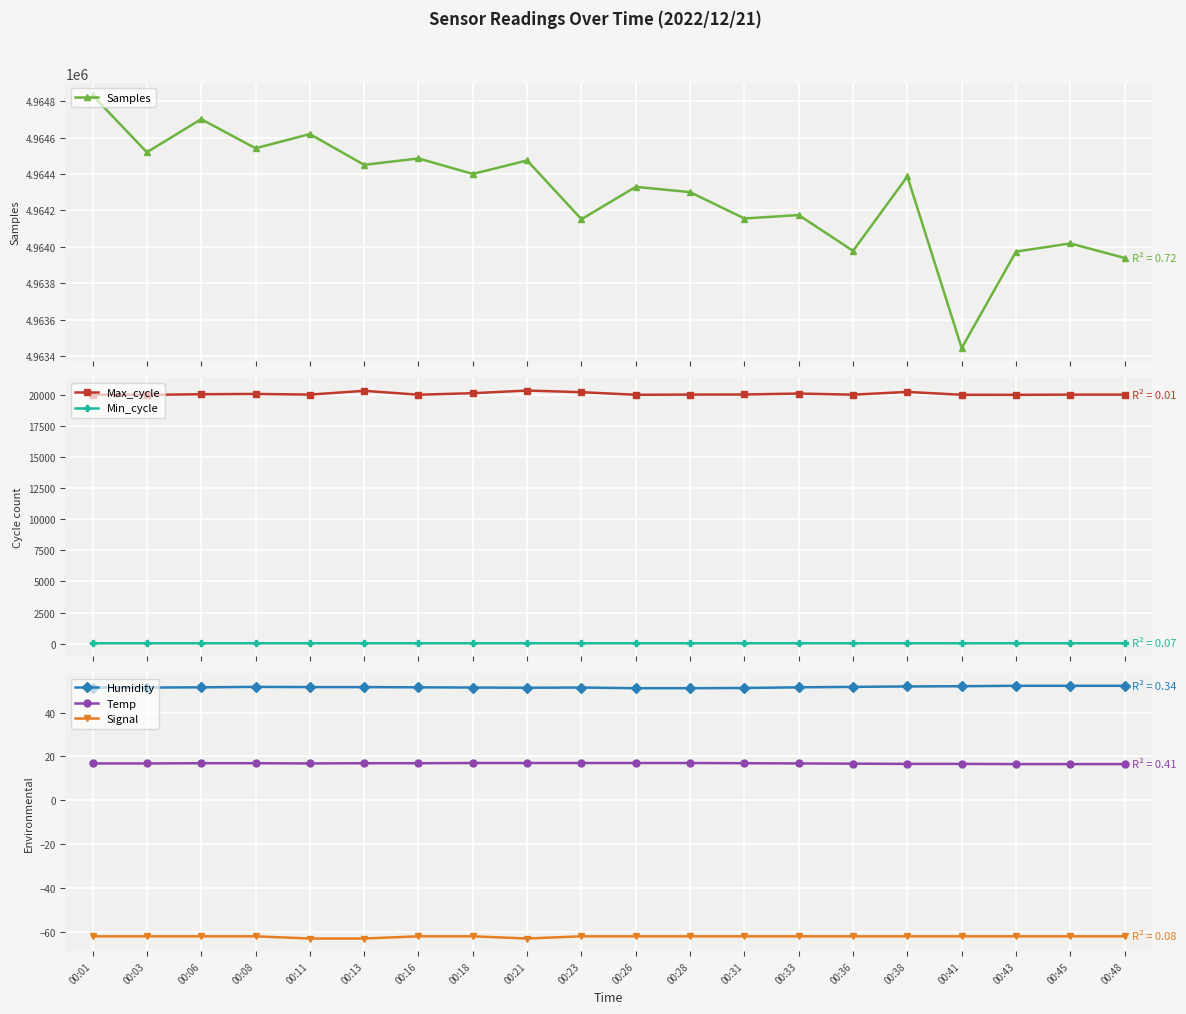

Reading left to right, transcribe all the data shown in this chart.

Samples: 4964833.0	4964520.0	4964702.0	4964542.0	4964620.0	4964451.0	4964486.0	4964401.0	4964475.0	4964152.0	4964330.0	4964301.0	4964156.0	4964175.0	4963978.0	4964387.0	4963444.0	4963974.0	4964019.0	4963939.0
Max_cycle: 20033.0	20015.0	20066.0	20090.0	20037.0	20341.0	20028.0	20150.0	20363.0	20230.0	20023.0	20038.0	20046.0	20122.0	20031.0	20253.0	20023.0	20019.0	20035.0	20035.0
Min_cycle: 29.0	29.0	29.0	29.0	29.0	29.0	29.0	29.0	29.0	29.0	29.0	29.0	29.0	29.0	29.0	29.0	28.0	29.0	29.0	29.0
Humidity: 51.4	51.4	51.5	51.7	51.6	51.6	51.5	51.4	51.3	51.4	51.1	51.1	51.2	51.5	51.7	51.9	52.0	52.2	52.2	52.2
Temp: 16.8	16.8	16.9	16.9	16.8	16.9	16.9	17.0	17.0	17.0	17.0	17.0	16.9	16.8	16.7	16.6	16.6	16.5	16.5	16.5
Signal: -62.0	-62.0	-62.0	-62.0	-63.0	-63.0	-62.0	-62.0	-63.0	-62.0	-62.0	-62.0	-62.0	-62.0	-62.0	-62.0	-62.0	-62.0	-62.0	-62.0